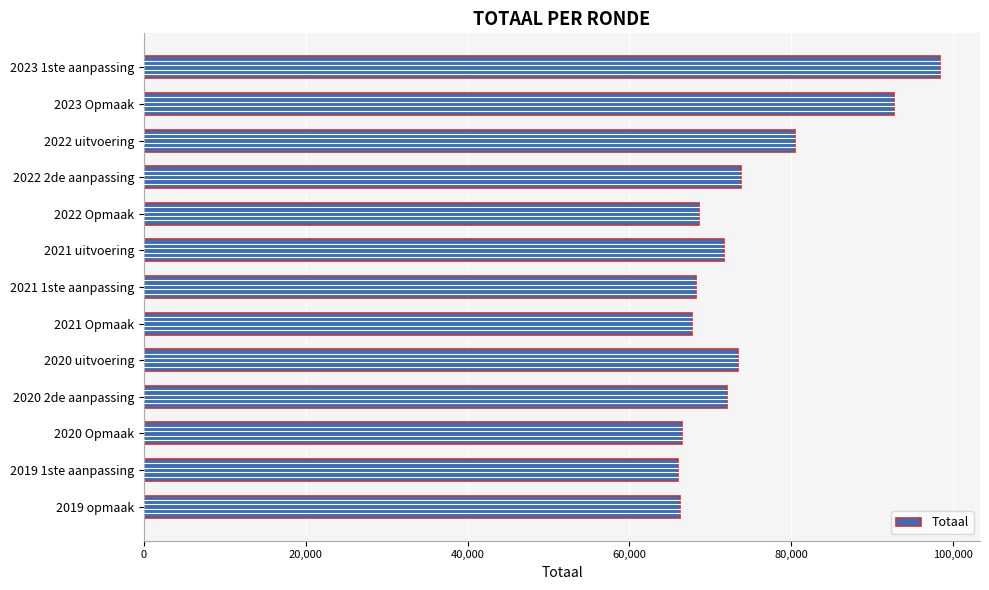

What is the difference between the second highest and minimum values?

26765